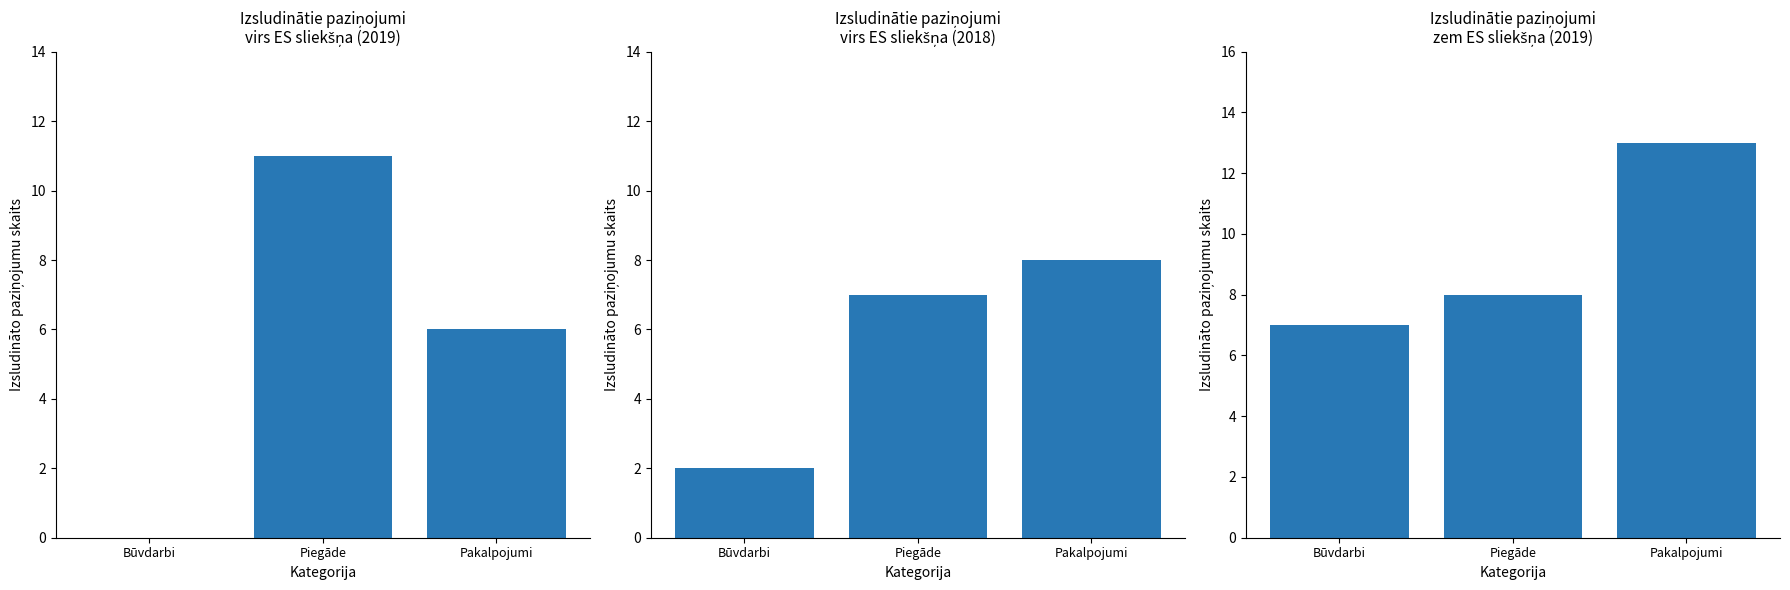

Is the value of Izsludināto paziņojumu skaits (2019) at Būvdarbi greater than the value of 2018. gada attiecīgā perioda dati at Būvdarbi?

Yes